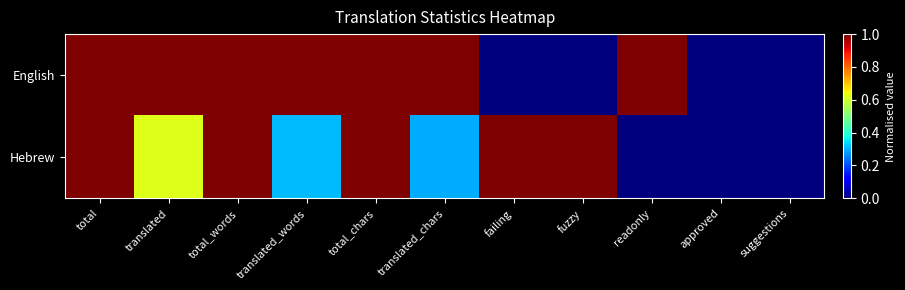

At which category is the sum across all series the highest?

total